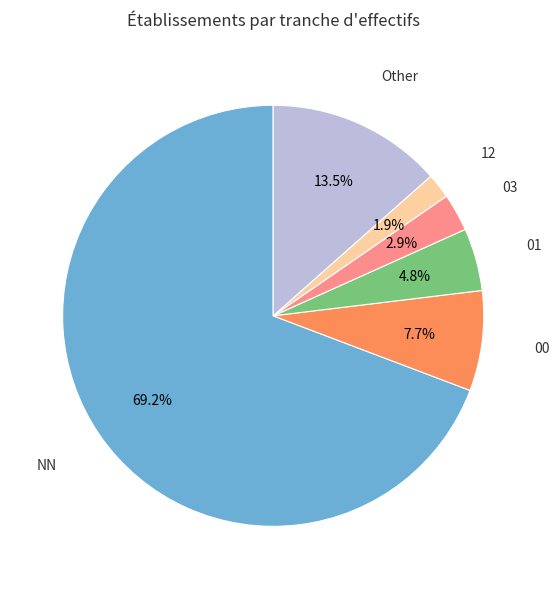

How many slices are in this pie chart?

6